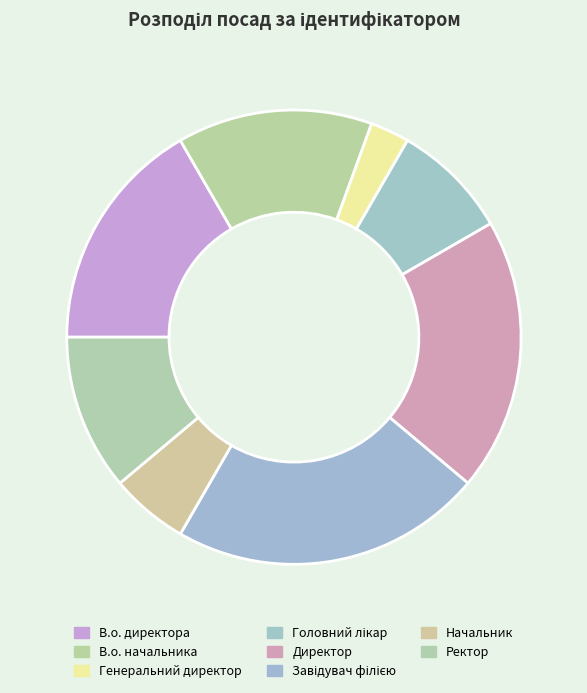

What is the smallest slice in the pie chart?

Генеральний директор